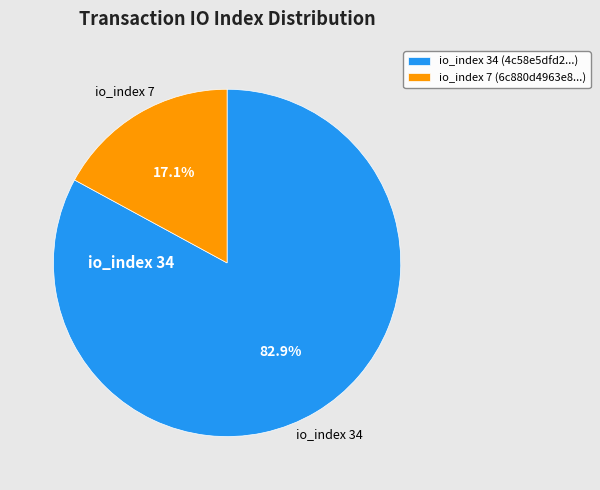

Is the sum of io_index 34 and io_index 7 greater than half?

Yes